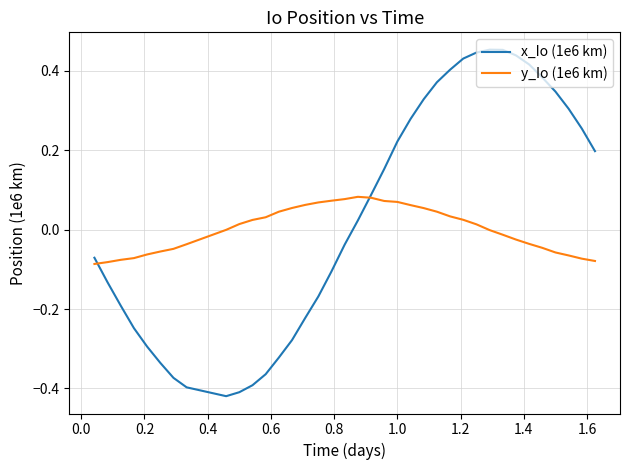

Rank the series by their maximum value, from lowest to highest.

y_Io (1e6 km), x_Io (1e6 km)